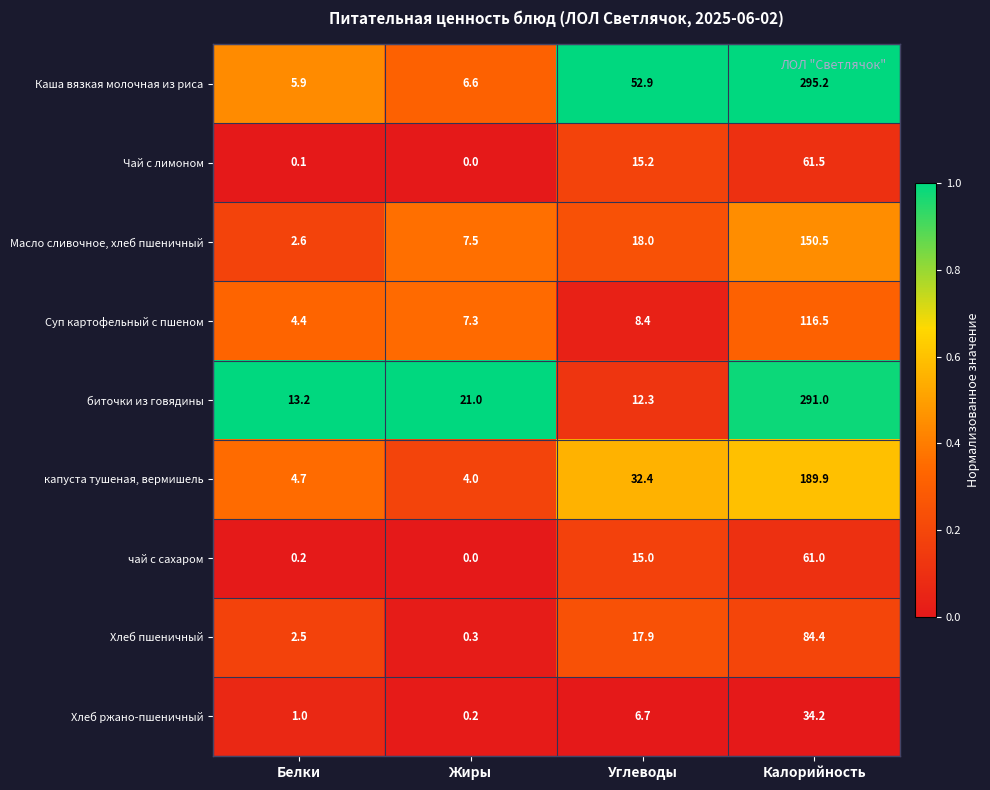

List the labels in order of Масло сливочное, хлеб пшеничный value, largest first.

Калорийность, Углеводы, Жиры, Белки